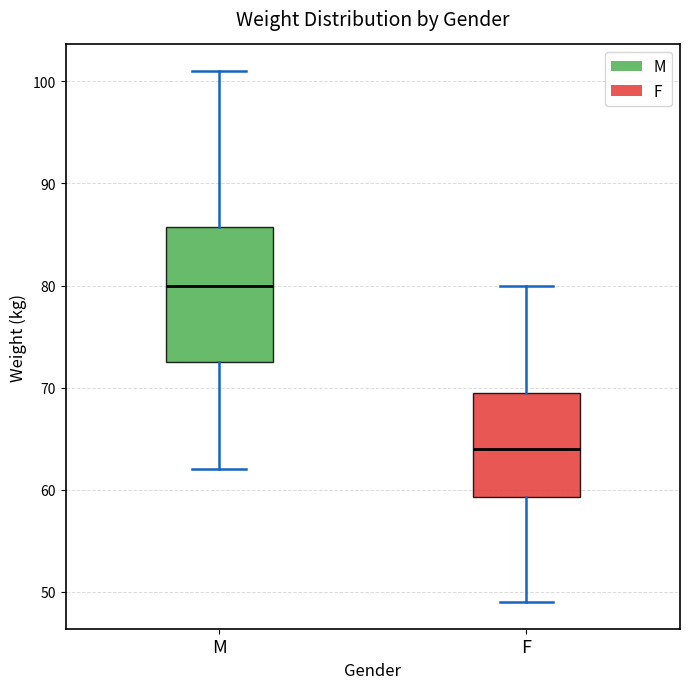

Which box has the highest median line?

M